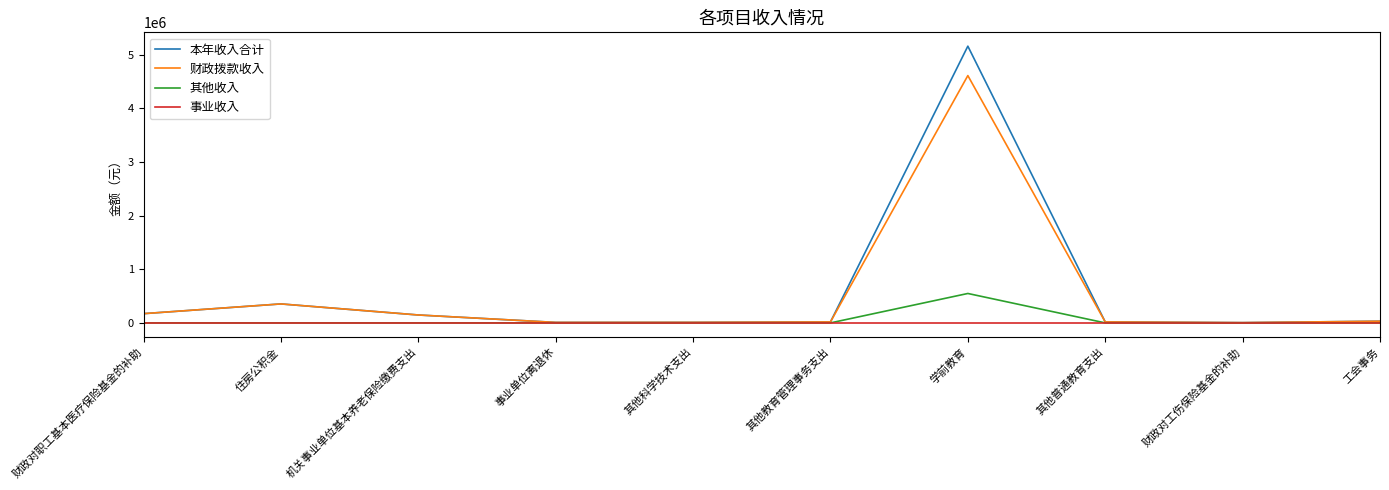

What is the spread (max minus min) of values at 机关事业单位基本养老保险缴费支出?

147444.0